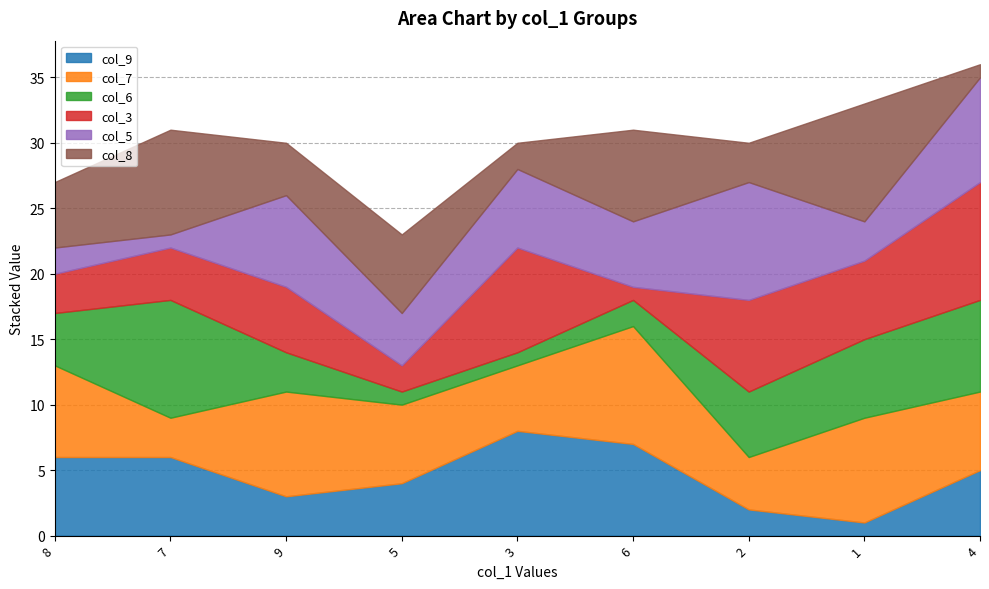

Where do col_6 and col_5 first cross each other?

7 and 9